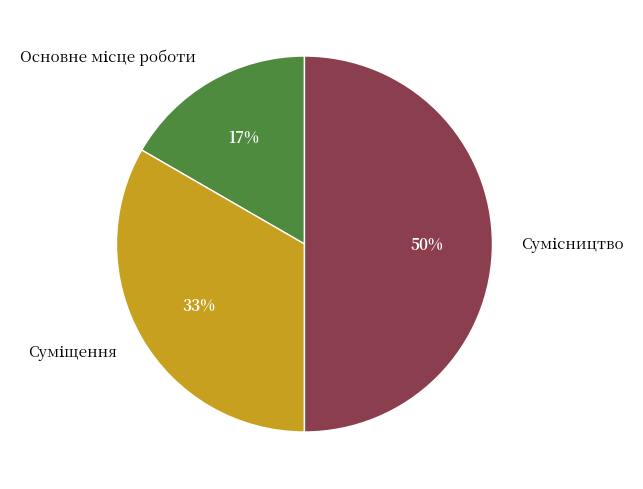

To the nearest percent, what is the difference between the largest and smallest slice percentages?

33%